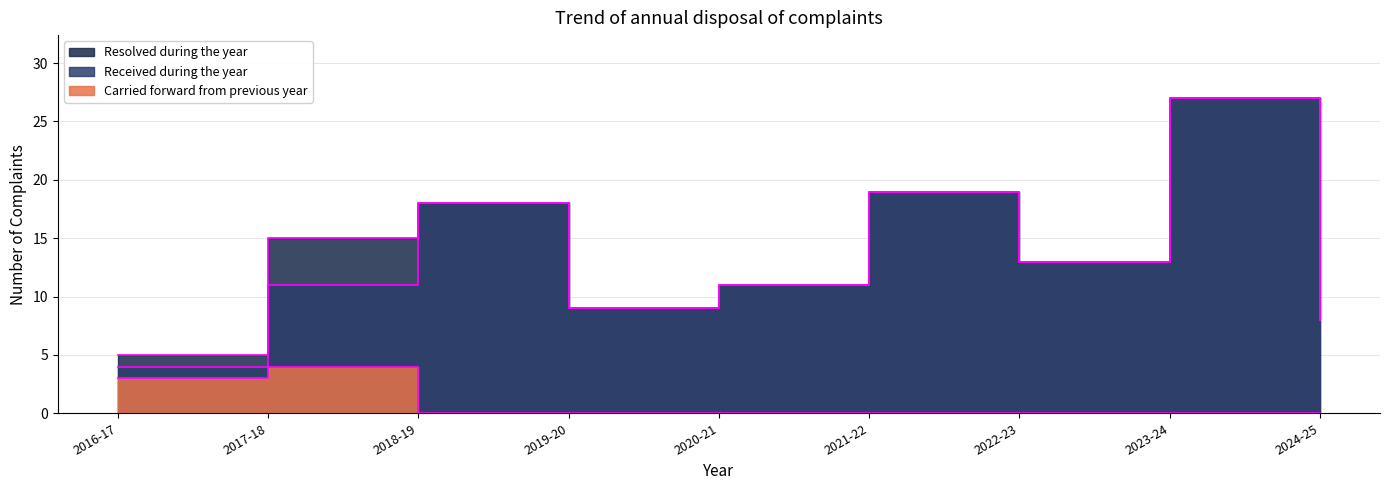

Reading left to right, list all the values displayed in this chart.

Carried forward from previous year: 2016-17=3	2017-18=4	2018-19=0	2019-20=0	2020-21=0	2021-22=0	2022-23=0	2023-24=0	2024-25=0
Received during the year: 2016-17=4	2017-18=11	2018-19=18	2019-20=9	2020-21=11	2021-22=19	2022-23=13	2023-24=27	2024-25=8
Resolved during the year: 2016-17=5	2017-18=15	2018-19=18	2019-20=9	2020-21=11	2021-22=19	2022-23=13	2023-24=27	2024-25=8